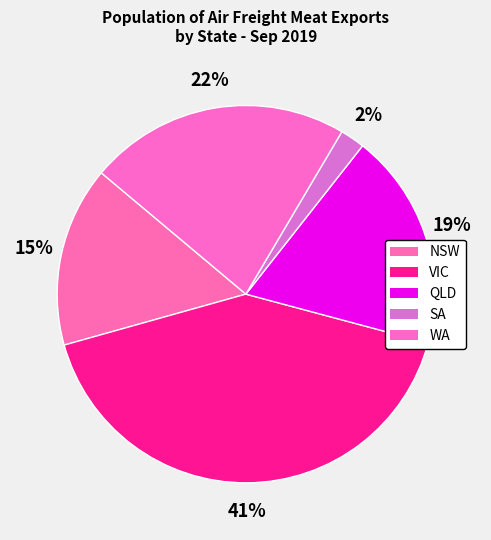

To the nearest percent, what is the difference between the VIC and QLD slice percentages?

23%